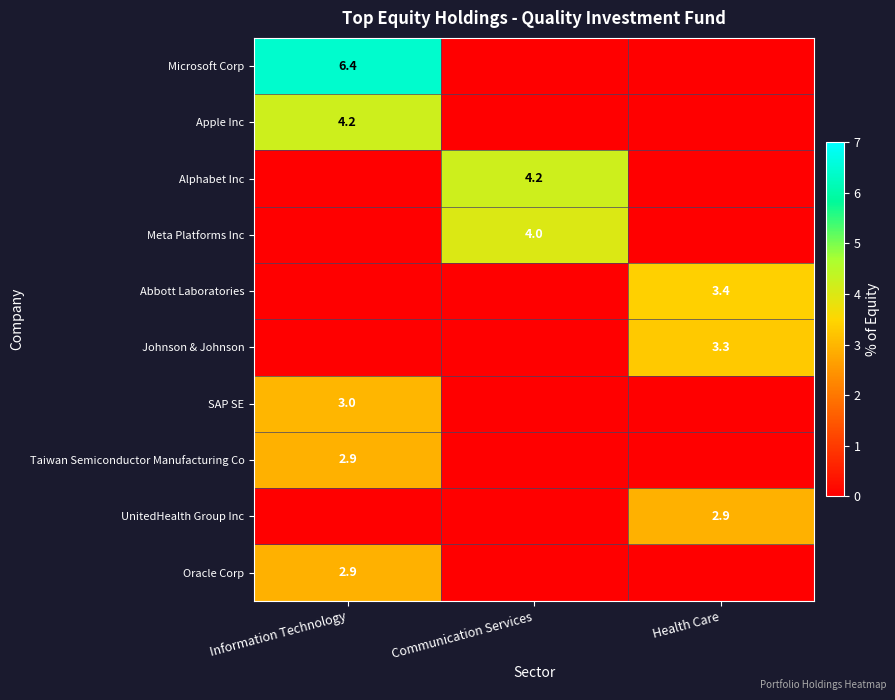

The Apple Inc series shows 7.4 at Information Technology. True or false?

False